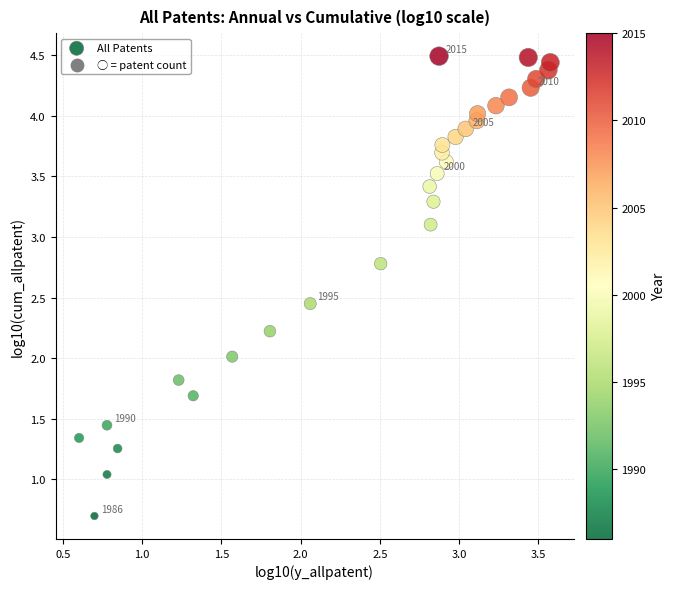

What is the range of X values (max minus min)?

3.0